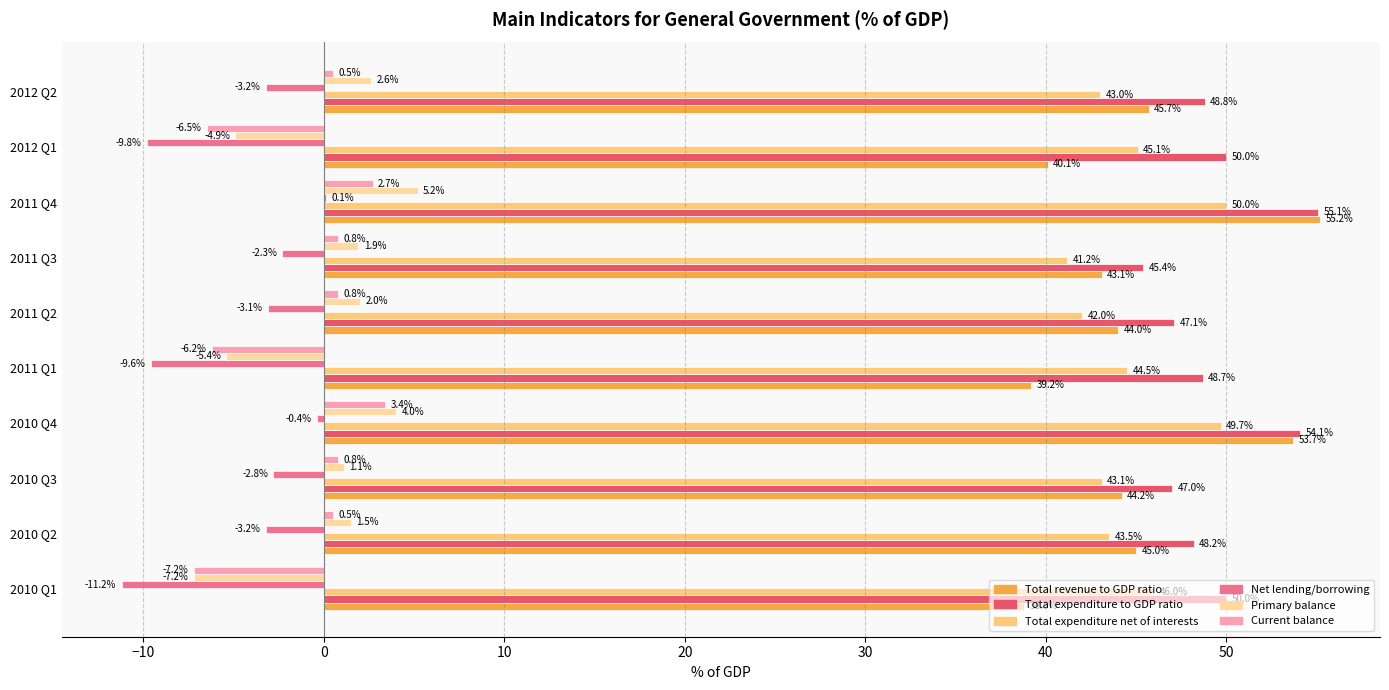

What is the sum of all Net lending/borrowing values?

-45.5